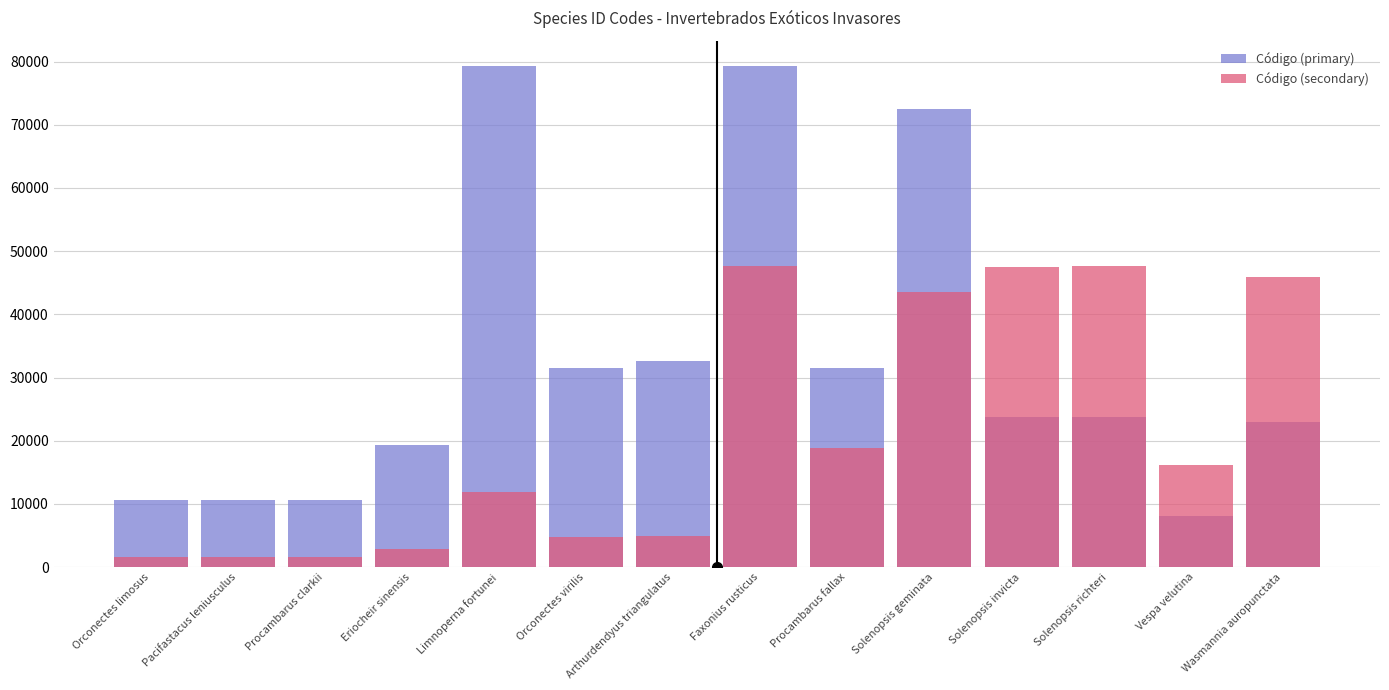

How many categories are shown in the chart?

14